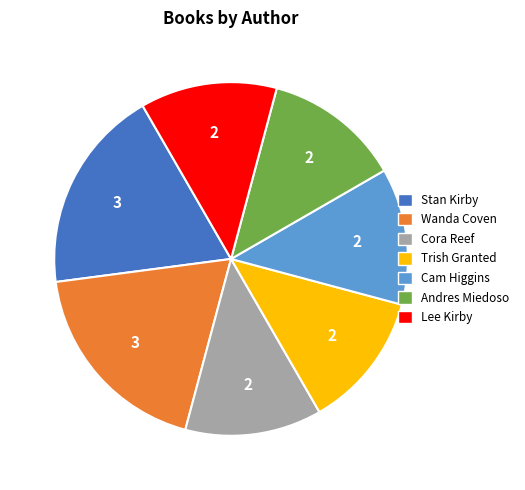

Is there any slice that represents more than half of the pie?

No